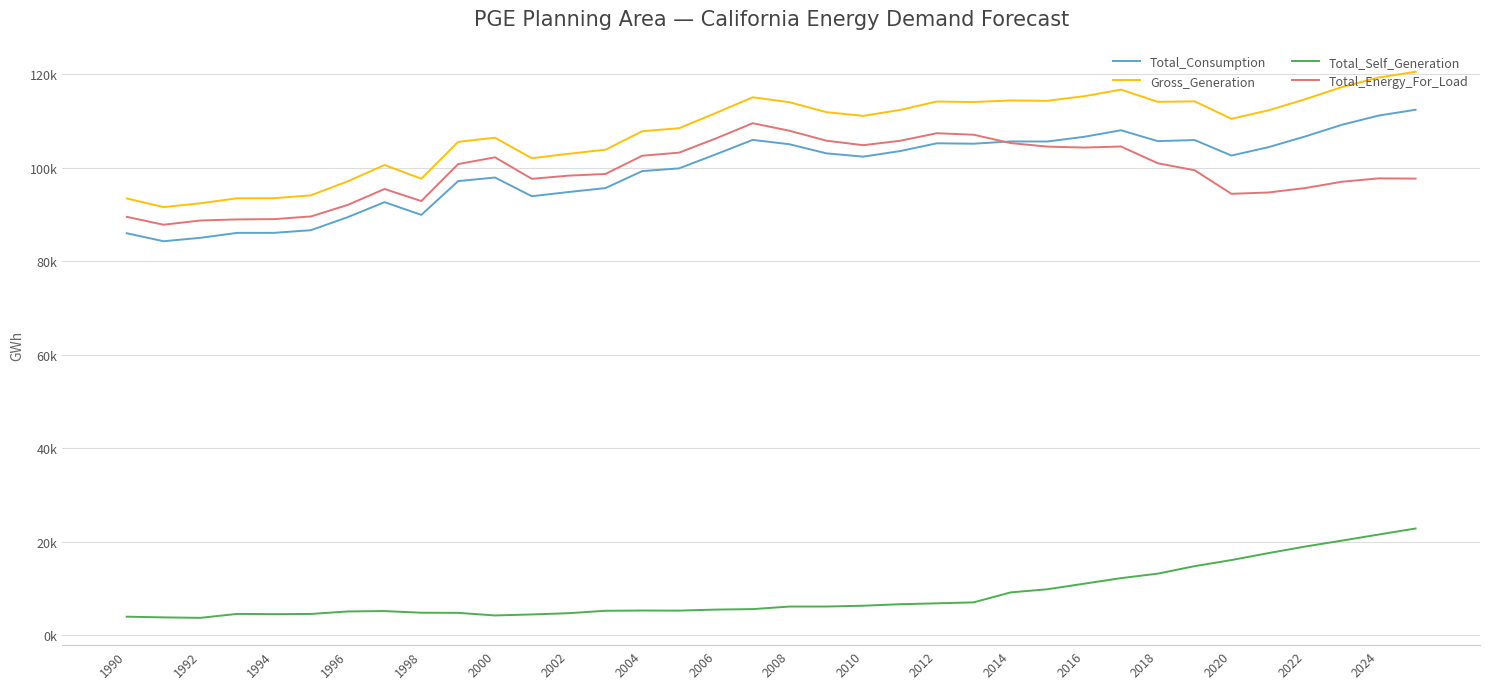

Does the chart display data point markers on the line(s)?

No